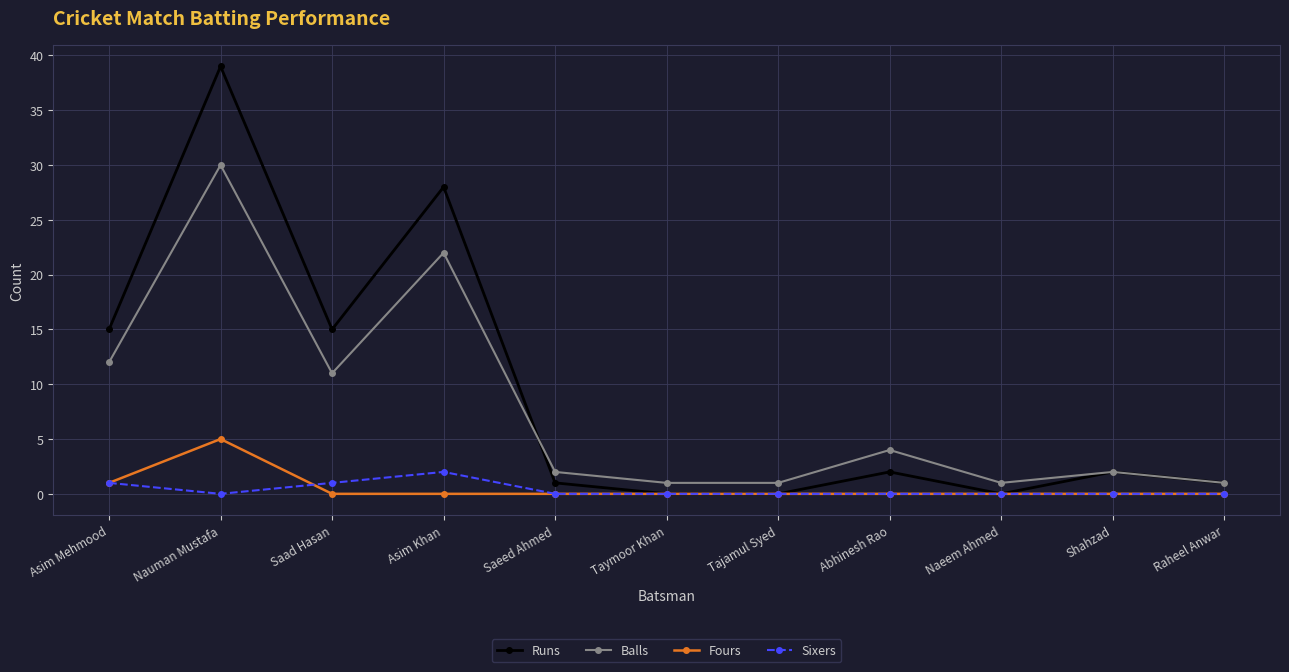

True or false: Runs has more than 1 interior local peaks.

True